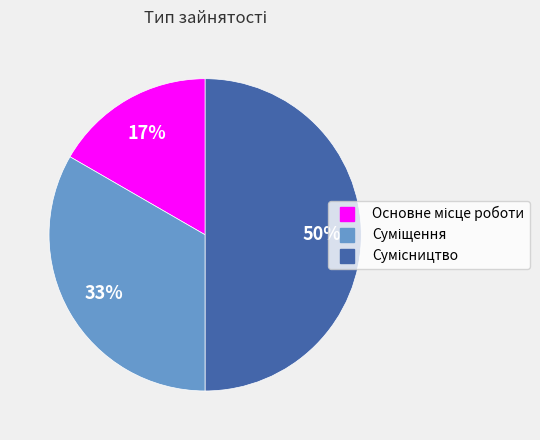

To the nearest percent, what is the difference between the largest and smallest slice percentages?

33%